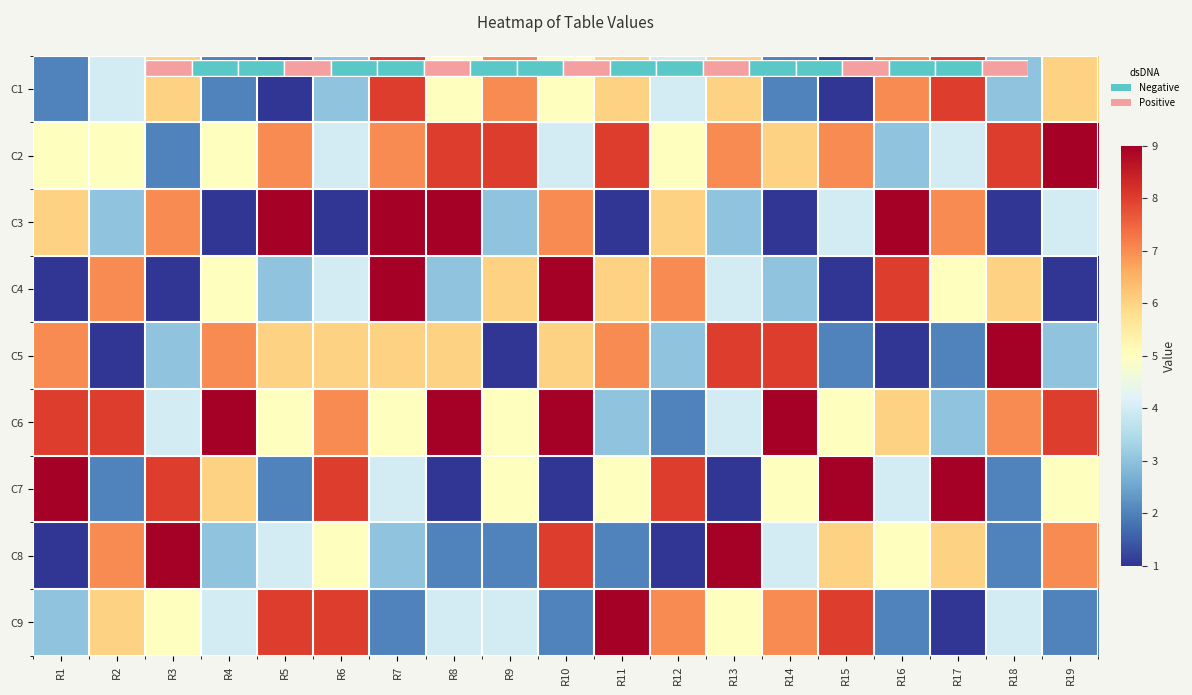

The value of C8 at R5 is 6. True or false?

False